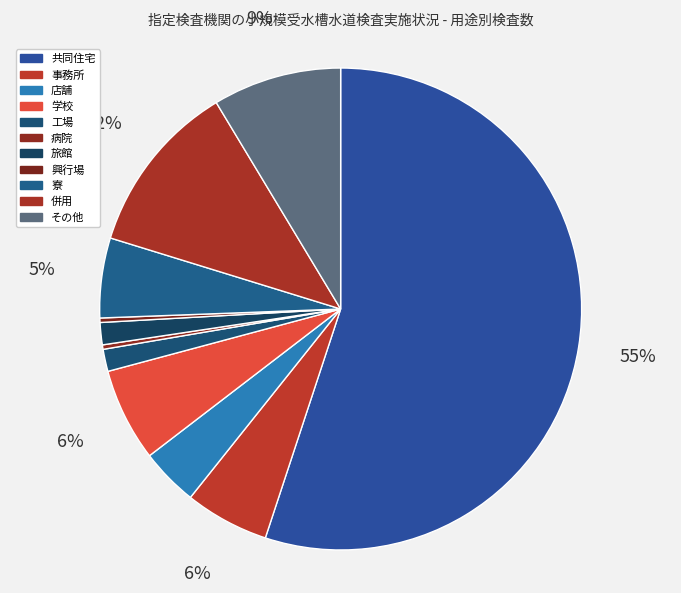

Count the number of slices in the pie.

11